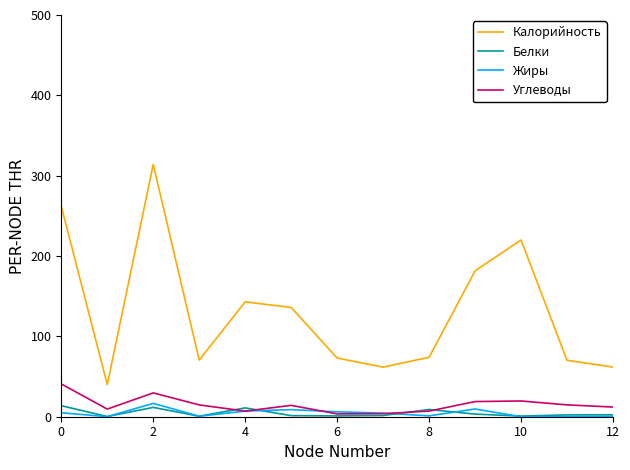

Which series has the largest total across all categories?

Калорийность